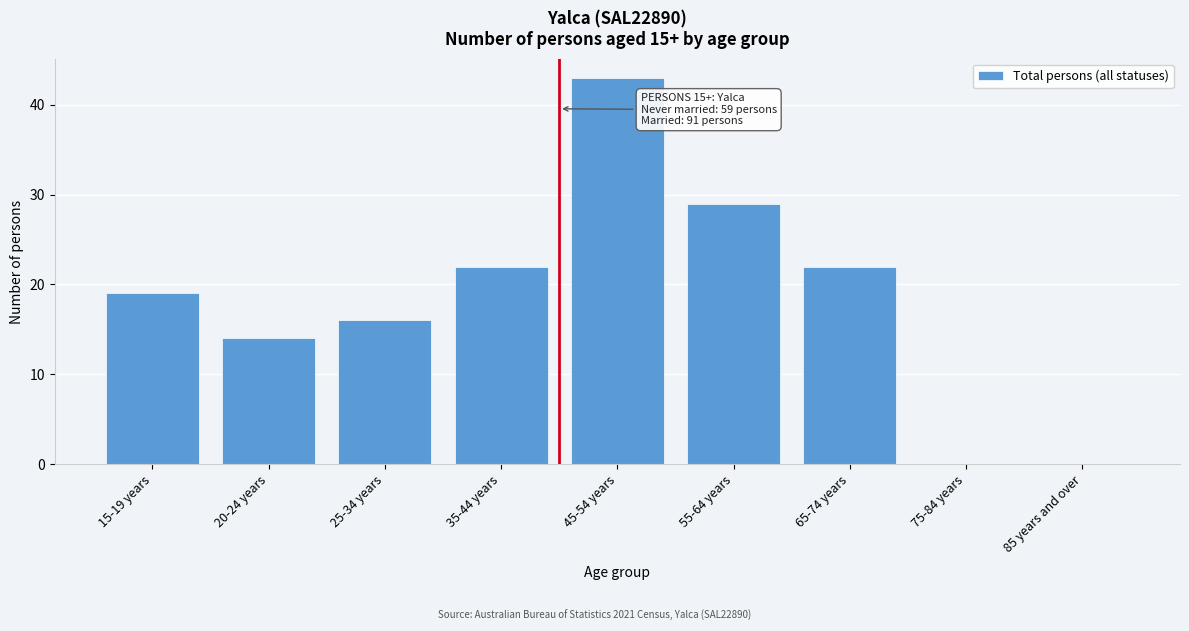

Reading left to right, list all the values displayed in this chart.

15-19 years=19	20-24 years=14	25-34 years=16	35-44 years=22	45-54 years=43	55-64 years=29	65-74 years=22	75-84 years=0	85 years and over=0